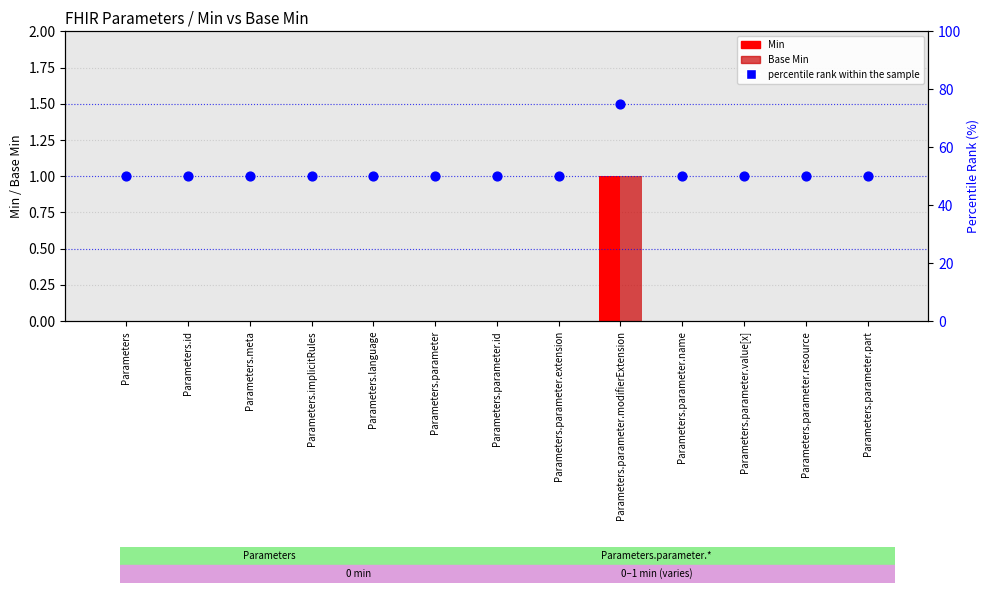

Which series reaches the minimum Y coordinate?

Min